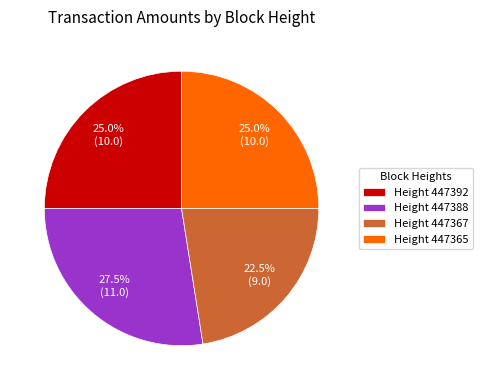

Does any single category account for the majority?

No